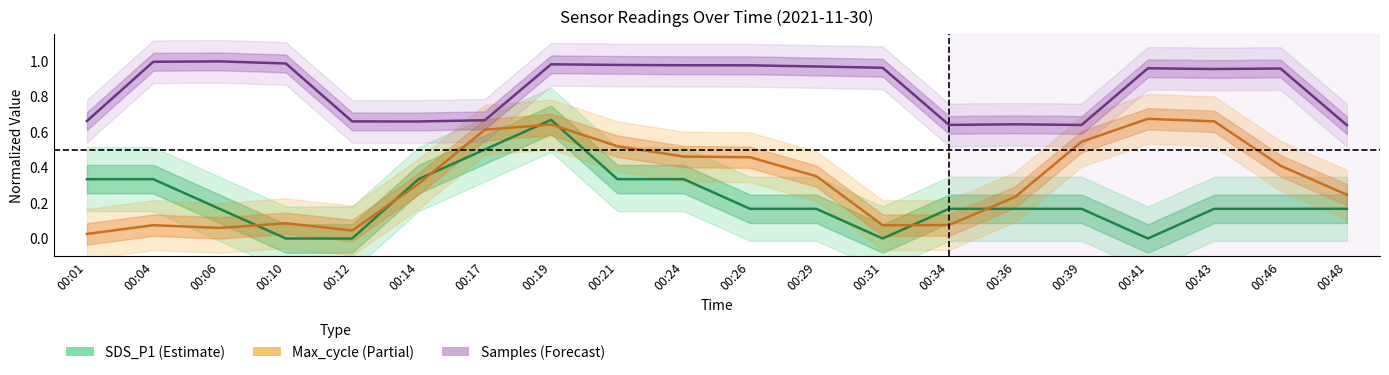

Rank the series by their average value, from lowest to highest.

SDS_P1, Max_cycle, Samples